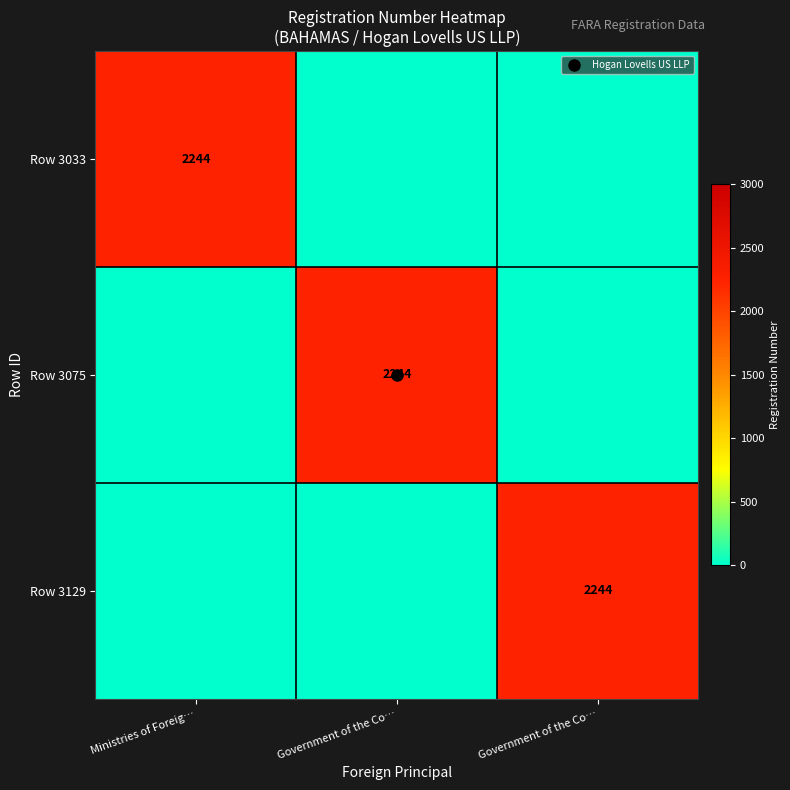

Is it true that Row 3075 equals 896 at Ministries of Foreig…?

False